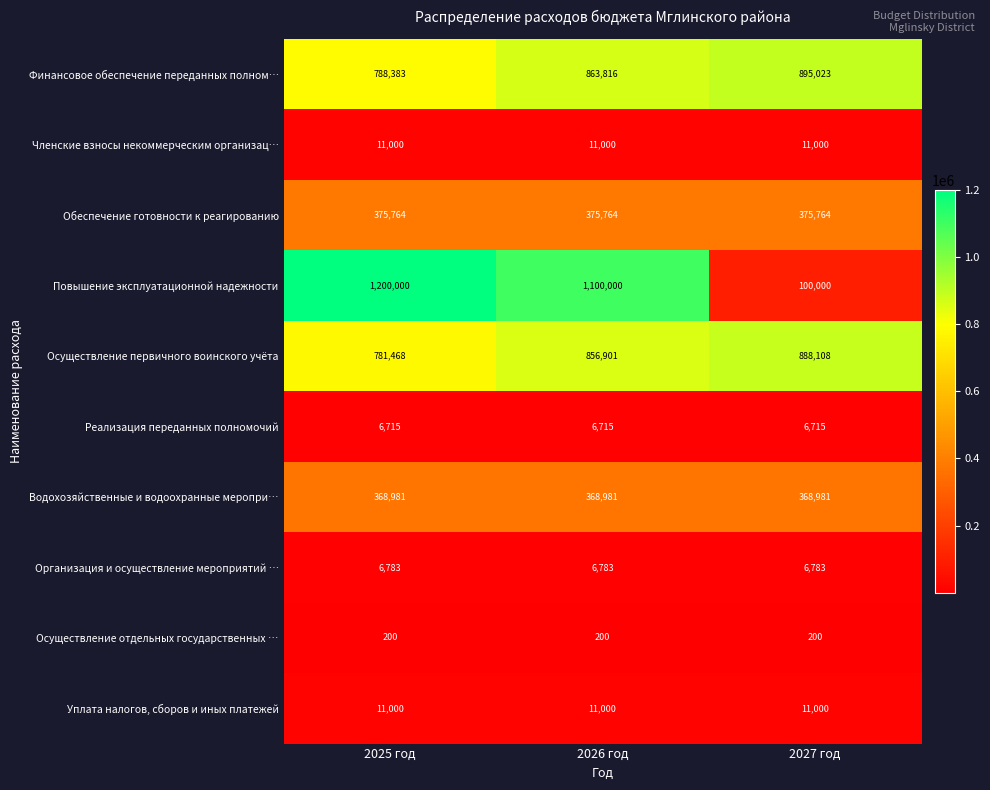

Count the number of categories in the chart.

3